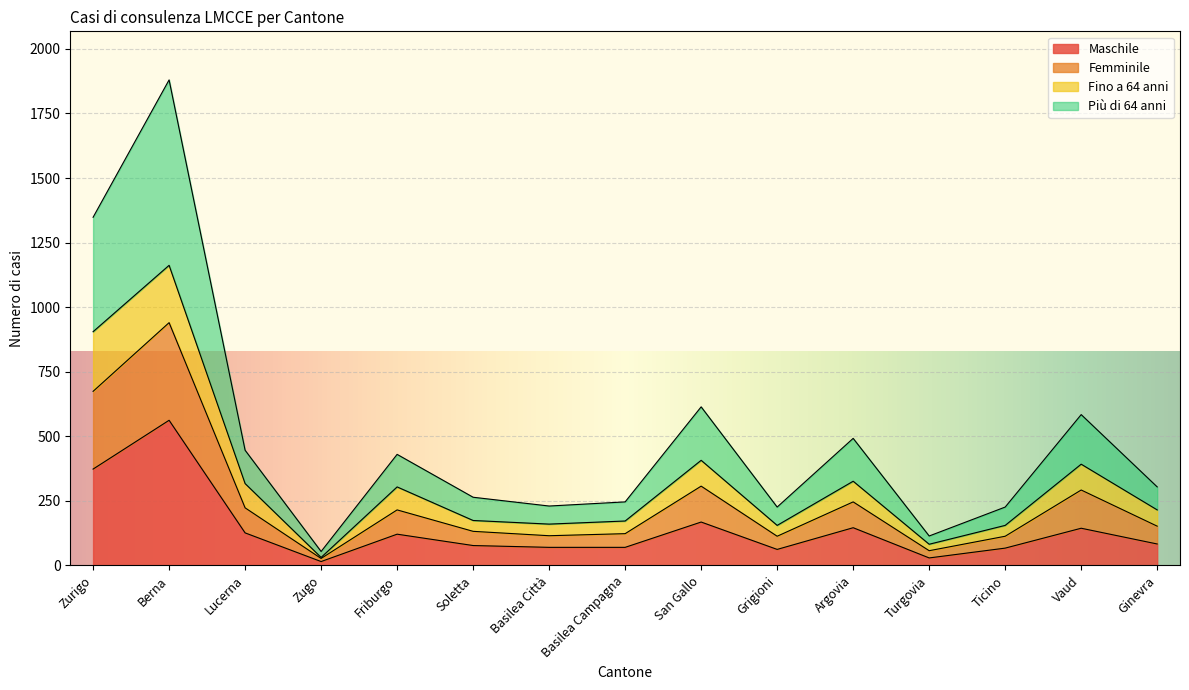

At which category is the sum across all series the highest?

Berna